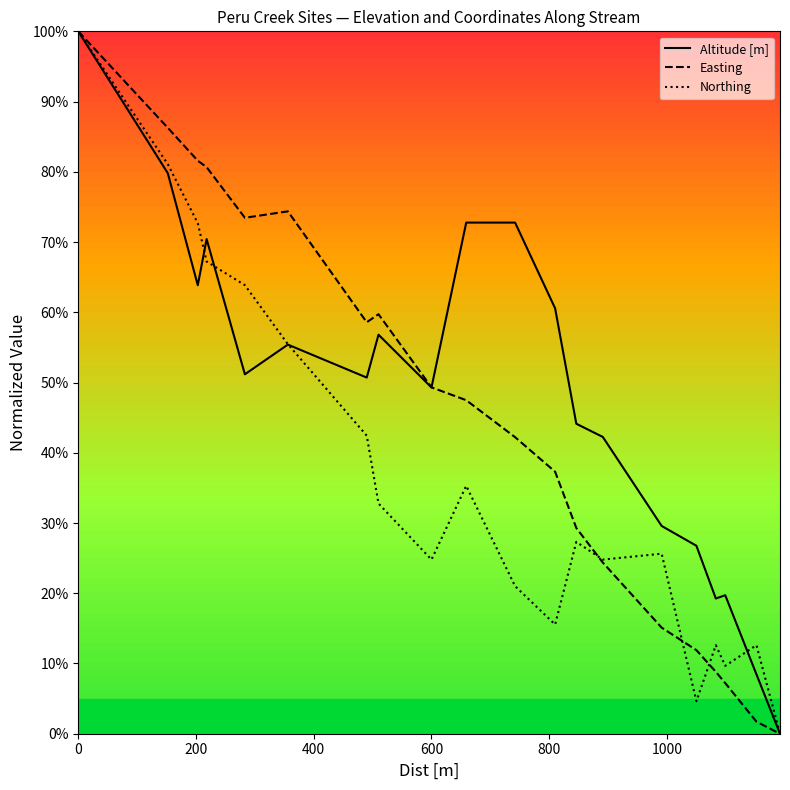

How many times do Easting and Northing cross each other?

3